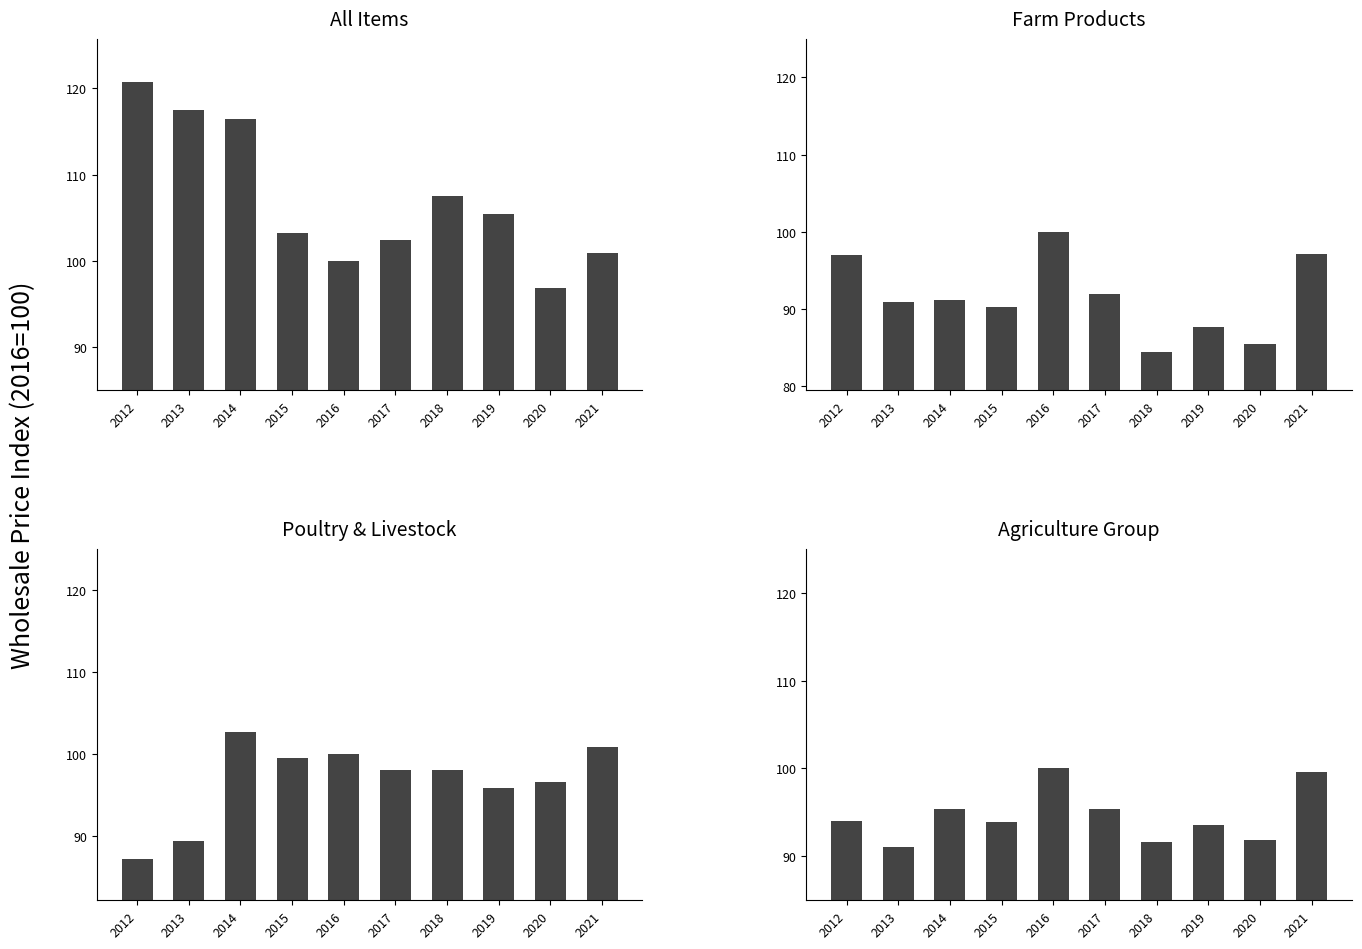

At how many categories does at least one series exceed 87?

10